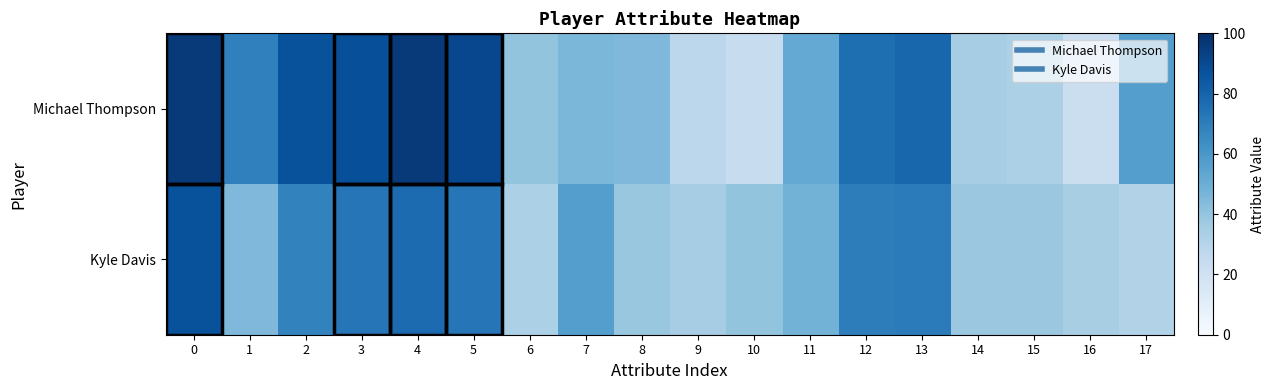

How many distinct data groups are displayed?

2